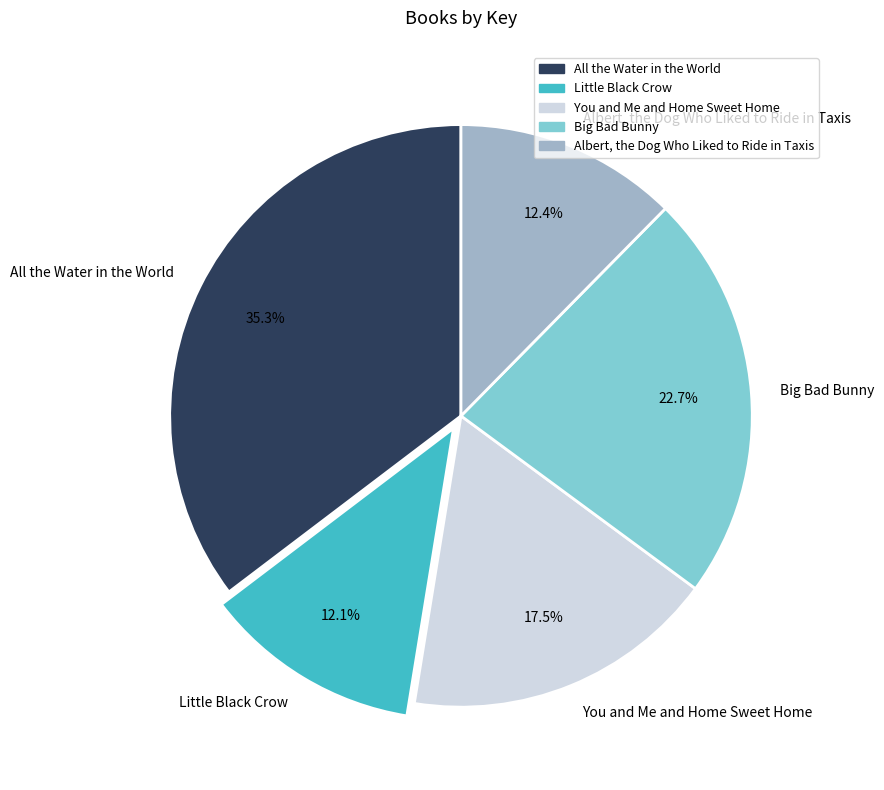

Does You and Me and Home Sweet Home represent more than half of the total?

No